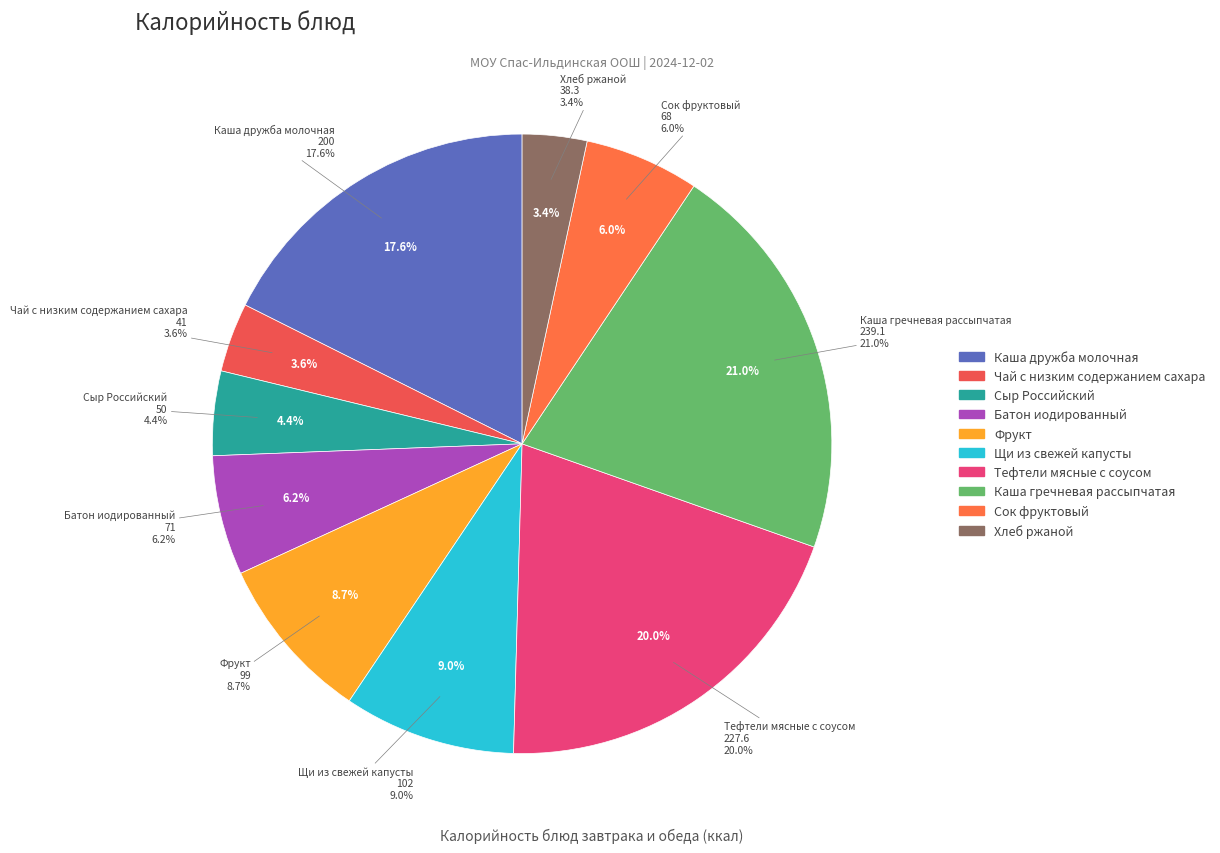

To the nearest percent, what is the average slice percentage?

10%